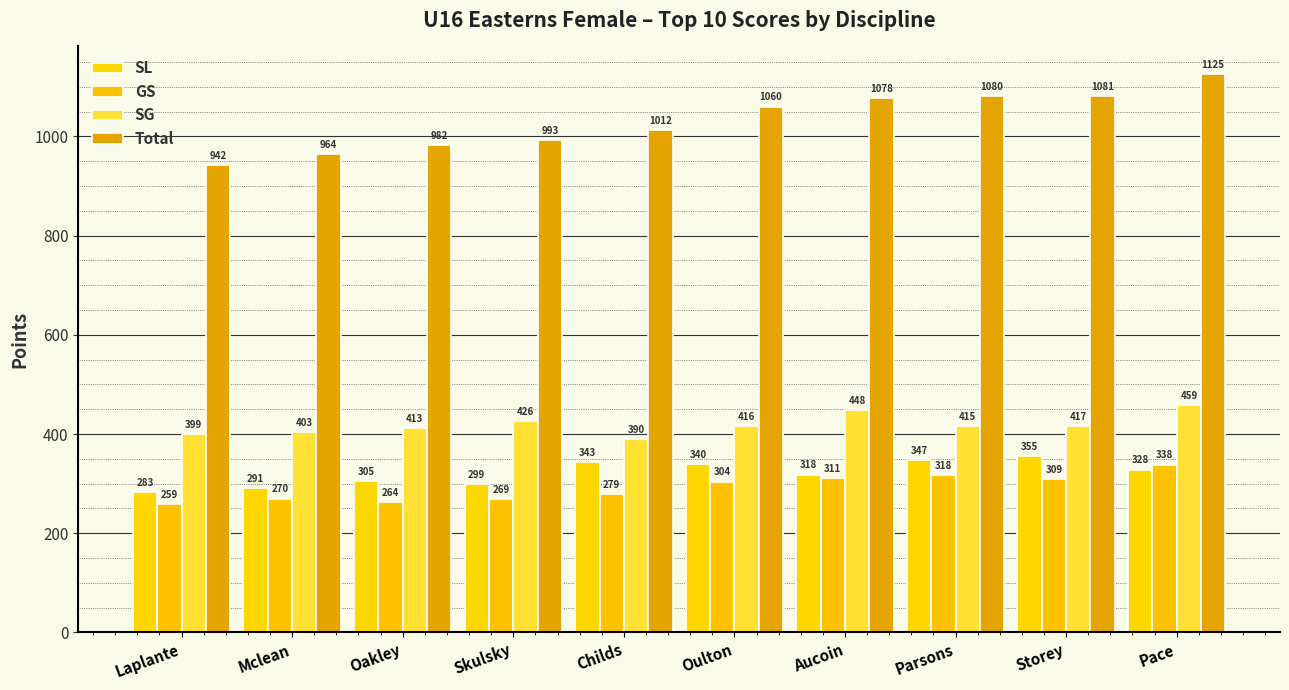

Where is SL nearest to the value 319?

Aucoin